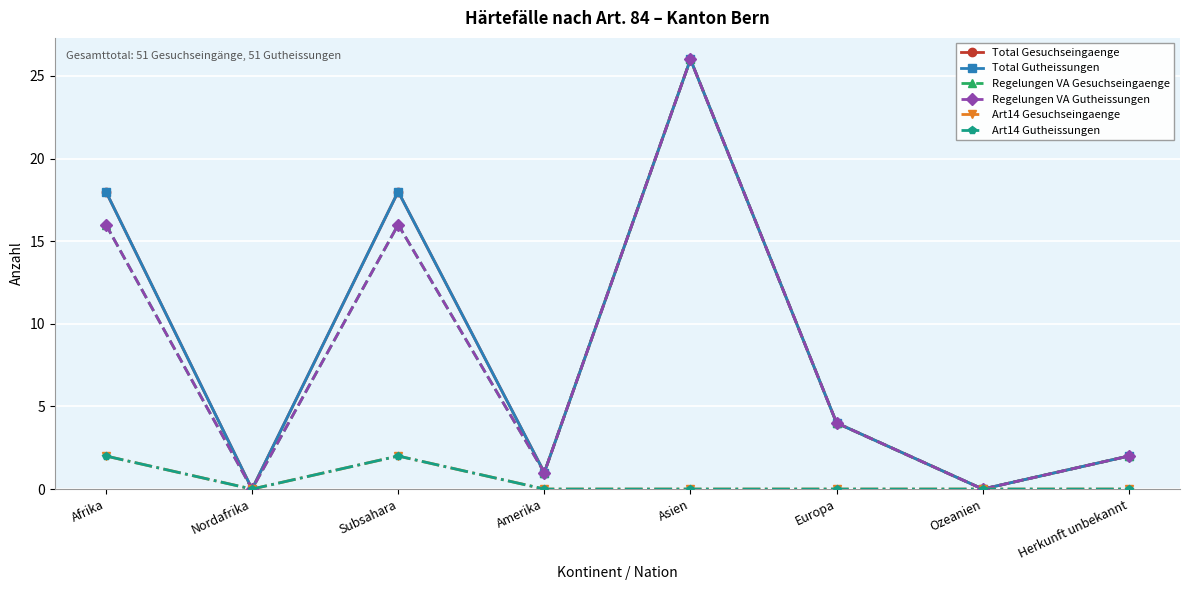

Is it true that Art14 Gesuchseingaenge equals 2 at Afrika?

True